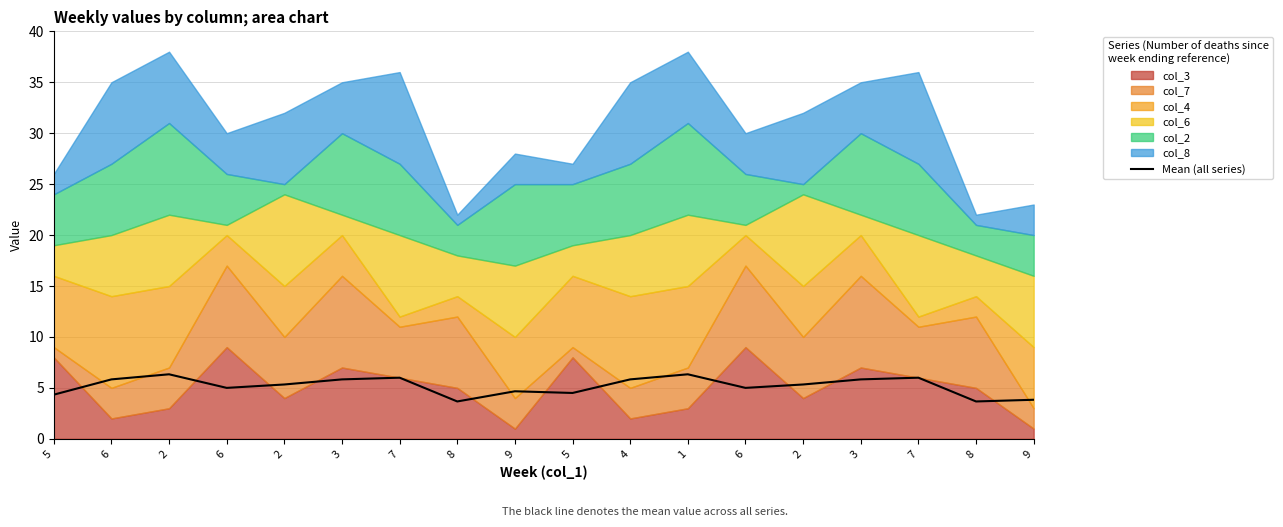

List the labels in order of value, largest first.

2, 1, 7, 7, 6, 3, 4, 3, 2, 2, 6, 6, 9, 5, 5, 9, 8, 8